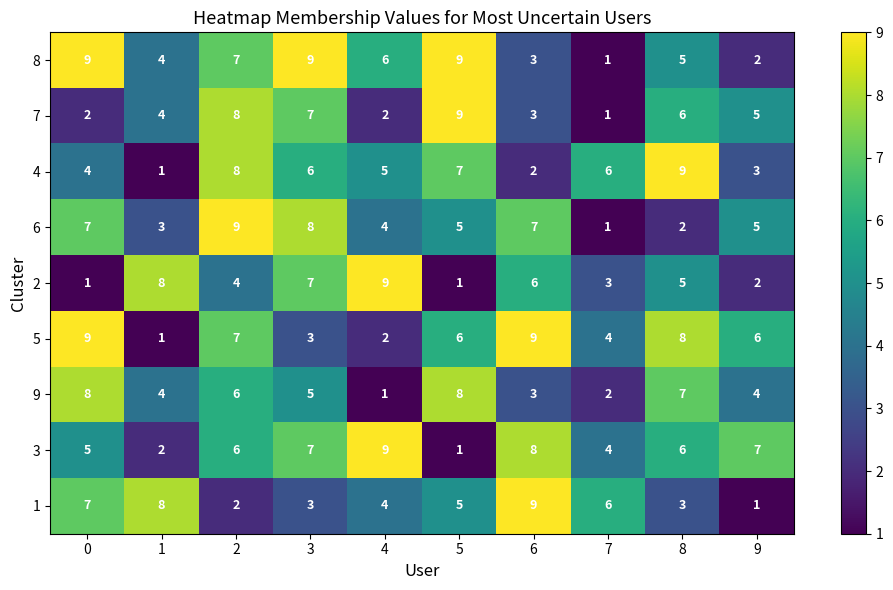

At how many categories does at least one series exceed 3?

10